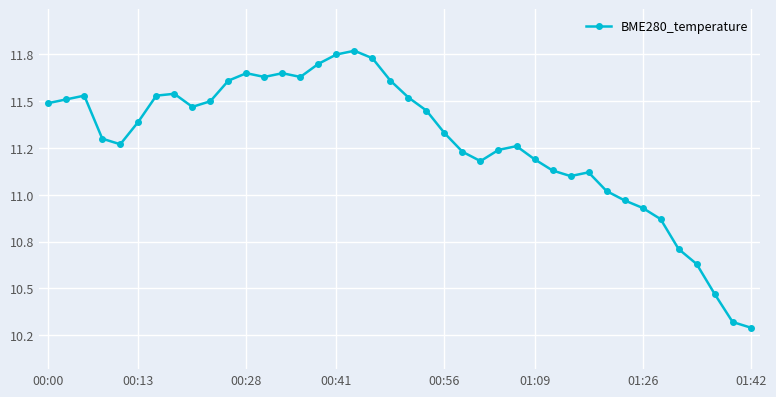

List the labels in order of value, smallest first.

39, 38, 37, 36, 35, 34, 33, 32, 31, 29, 30, 28, 24, 27, 23, 25, 26, 00:56, 00:41, 22, 01:09, 21, 8, 00:00, 9, 00:13, 20, 00:28, 01:26, 01:42, 10, 19, 12, 14, 11, 13, 15, 18, 16, 17